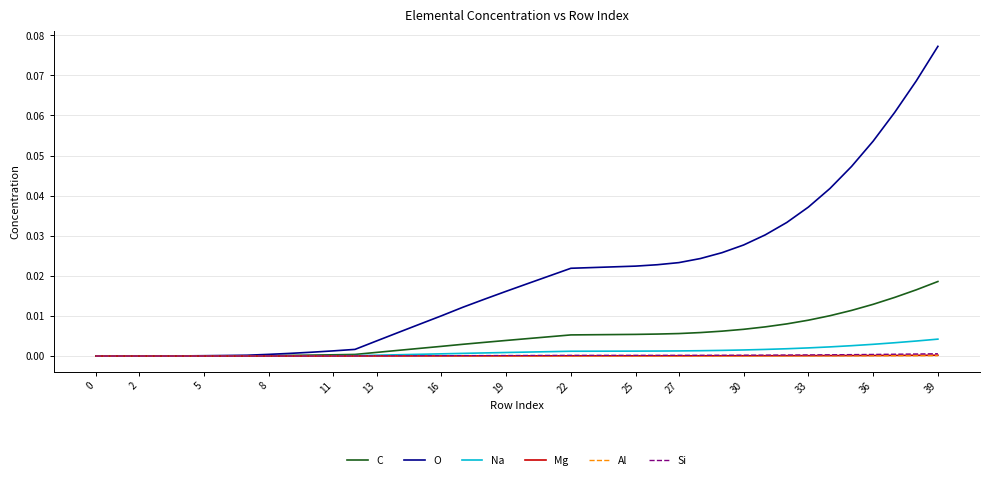

Which series has the largest range (max minus min)?

O